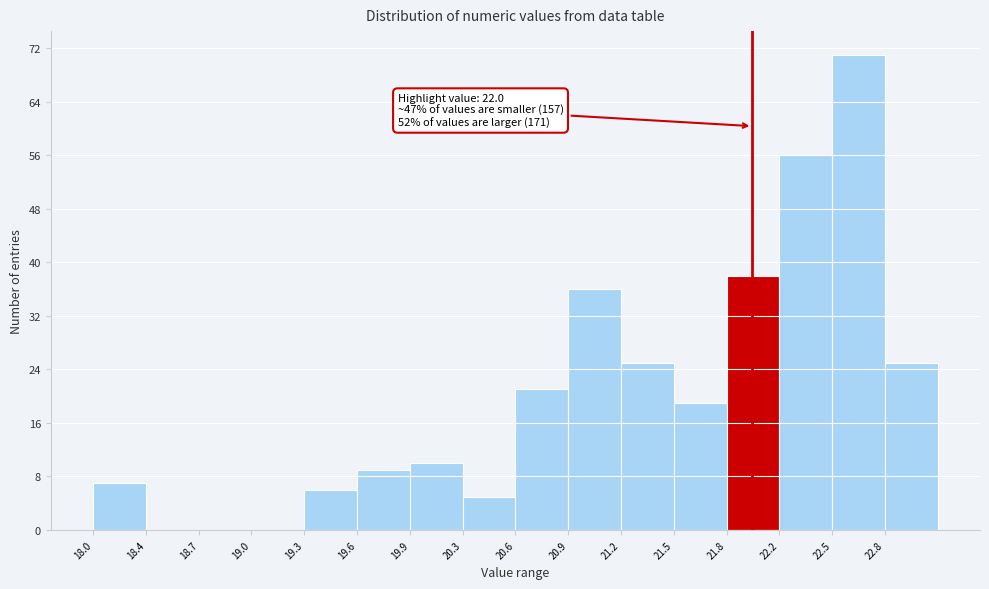

Over which range of the x-axis is the bar tallest?

22.50 to 22.80